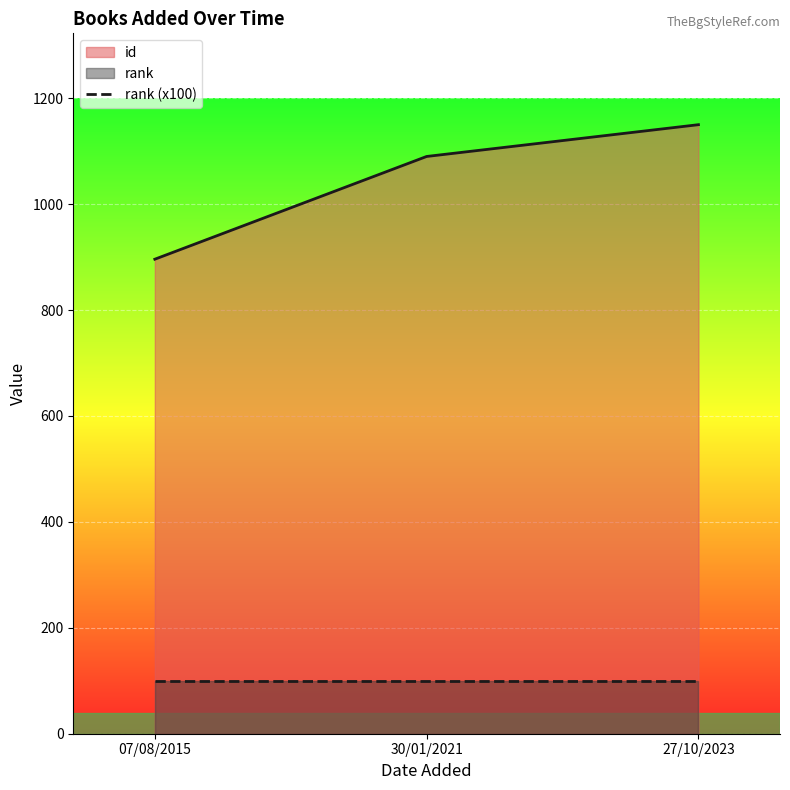

How many series are shown in this chart?

2